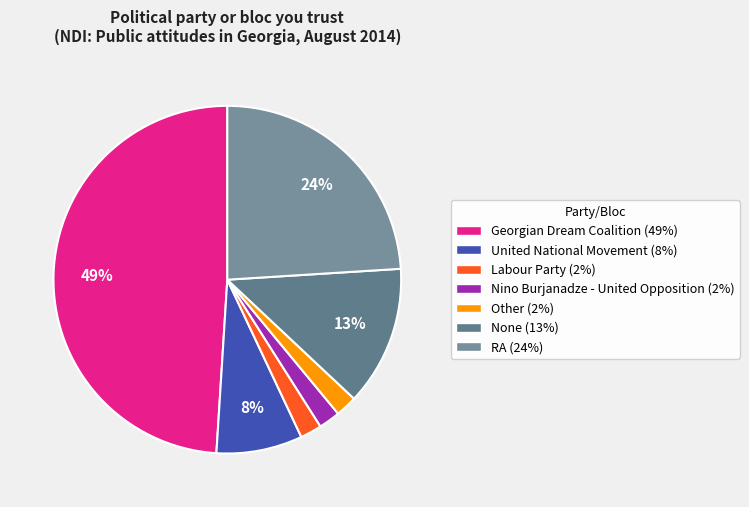

Is it true that RA is 24% of the pie?

True